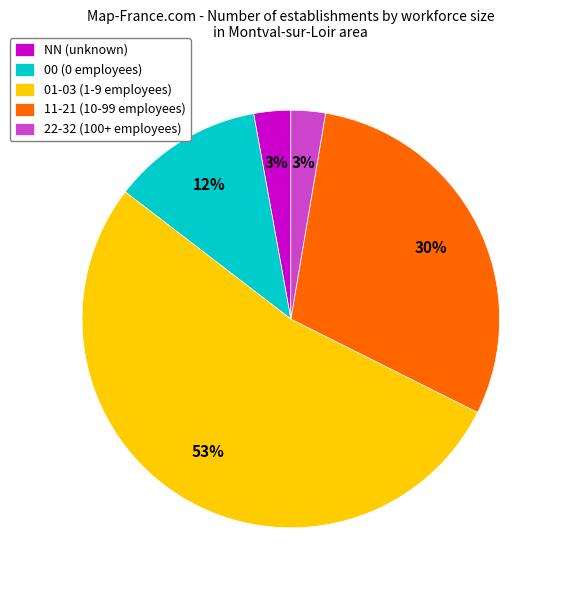

Between 01-03 (1-9 employees) and 11-21 (10-99 employees), which is larger?

01-03 (1-9 employees)